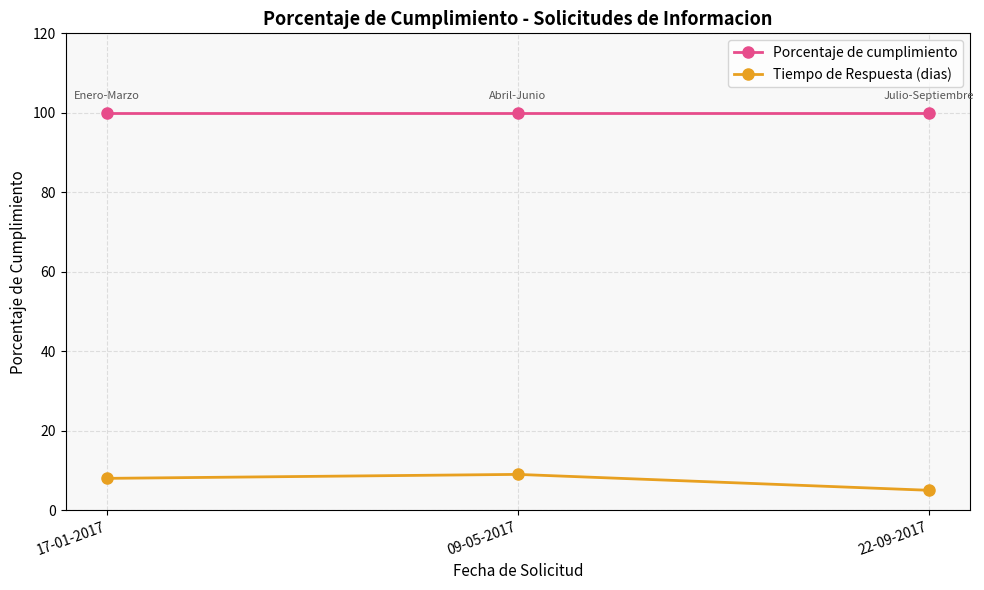

What is the difference between the highest and lowest values at 17-01-2017?

92